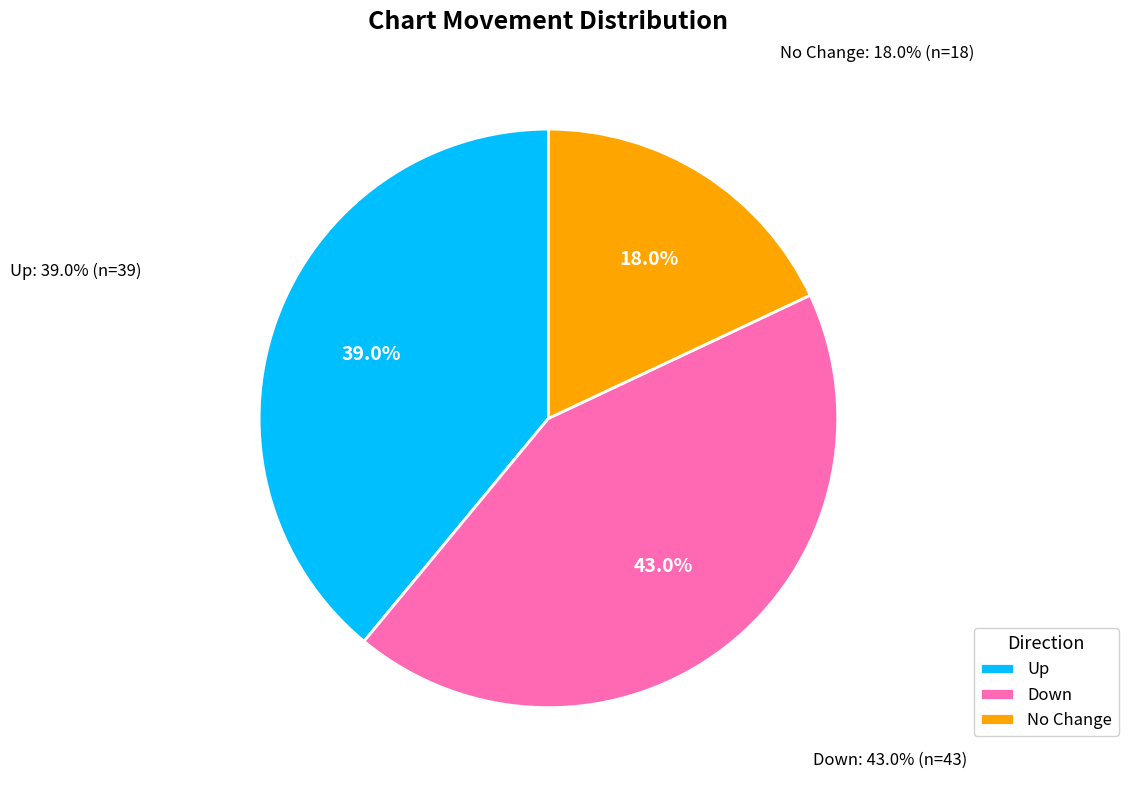

What is the ratio of the value at up to the value at down?

0.9